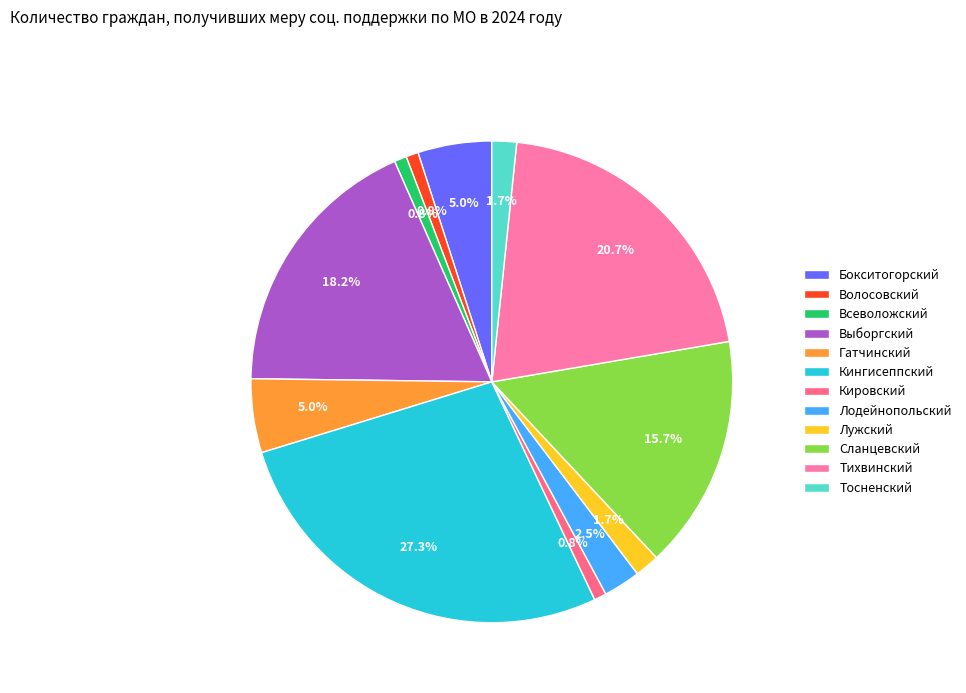

To the nearest percent, what is the difference between the Всеволожский and Лужский slice percentages?

1%